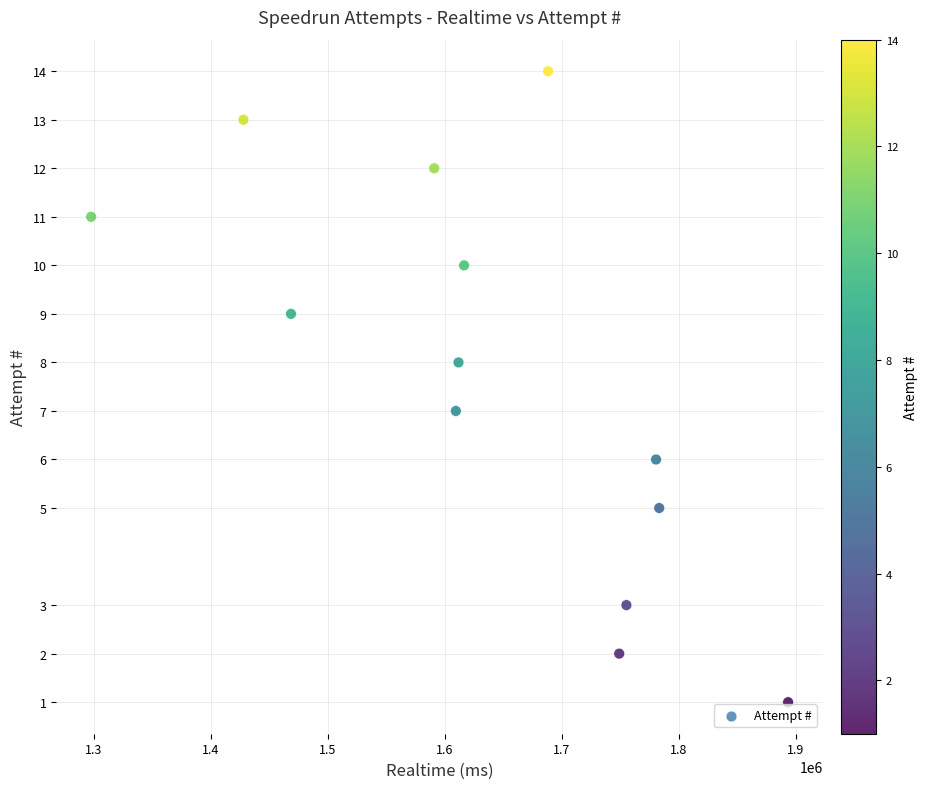

What is the range of X values (max minus min)?

595625